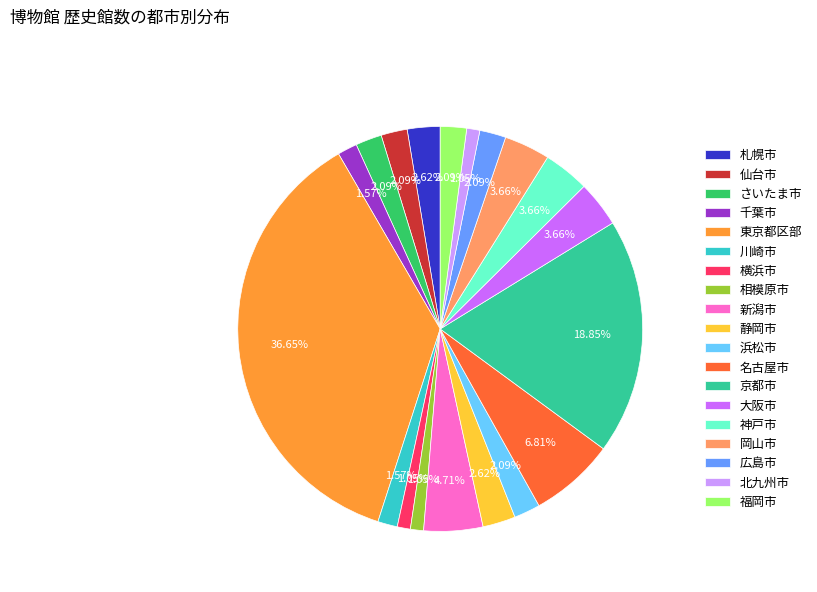

To the nearest percent, what portion does 川崎市 represent?

2%